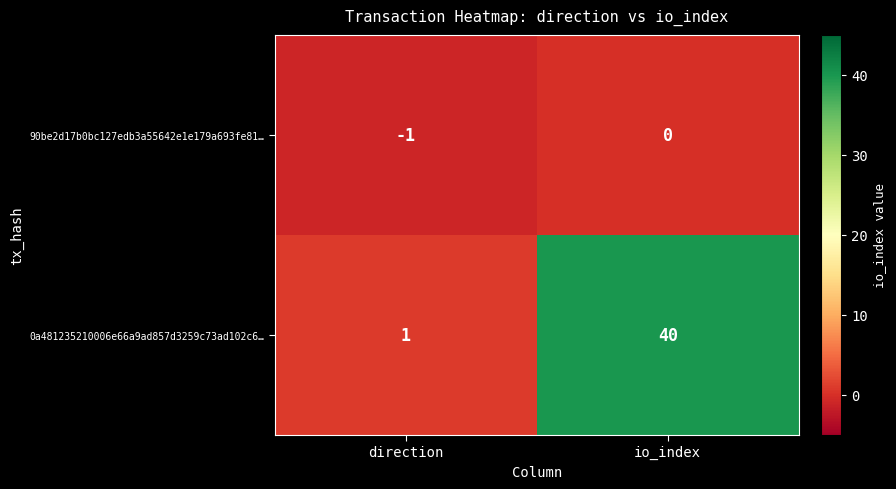

What is the difference between the maximum and minimum values in the 0a481235210006e66a9ad857d3259c73ad102c6… series?

39